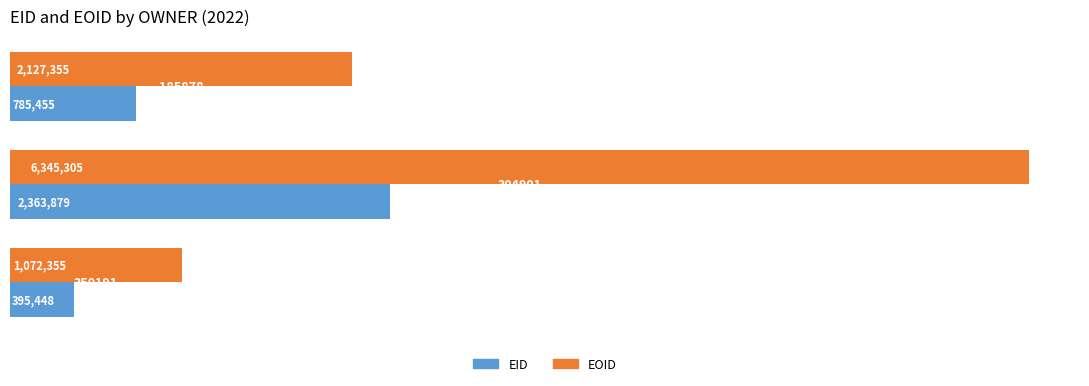

Which series has the largest total across all categories?

EOID